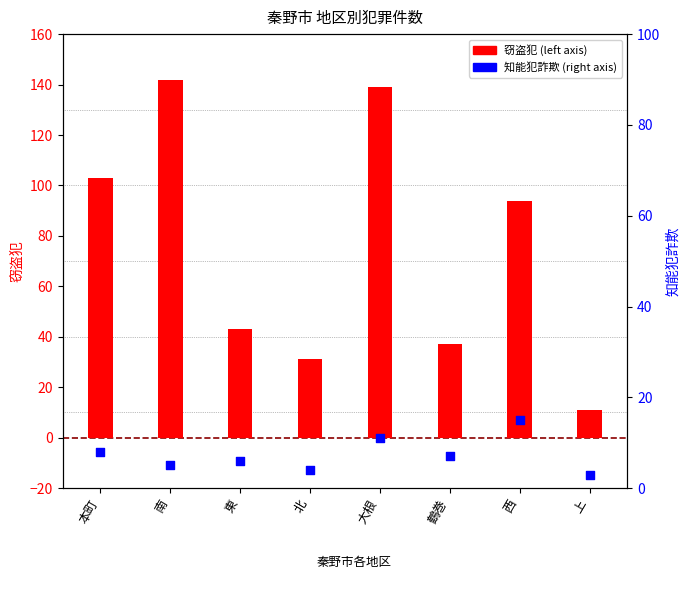

What are all the series names shown in the legend?

窃盗犯, 知能犯詐欺